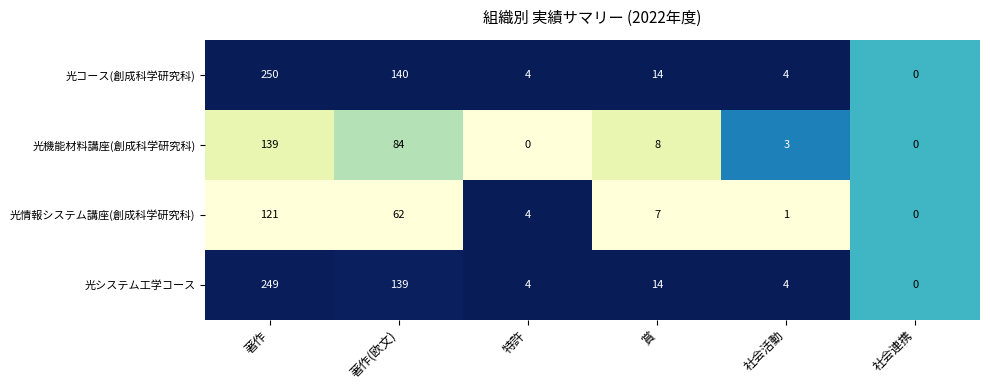

What is the average value of the 光コース(創成科学研究科) series?

69